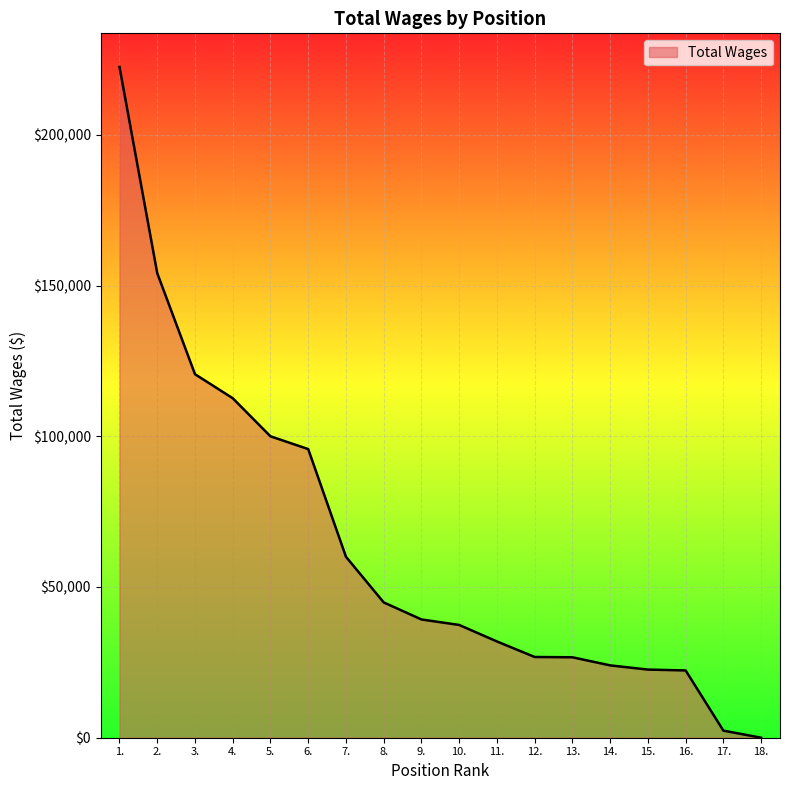

What is the change in value from 11. to 14.?

-7936